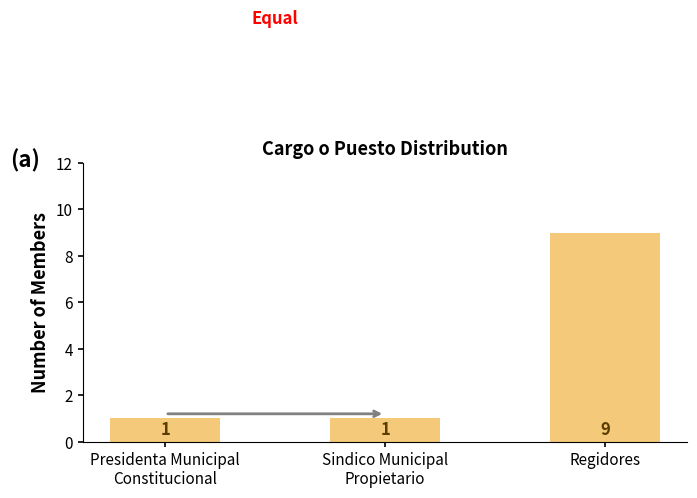

Which category has the highest value across all series?

Regidores